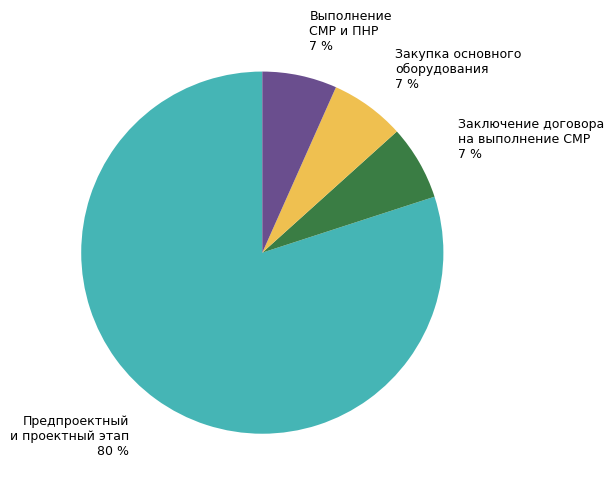

Is the sum of Закупка основного оборудования and Предпроектный и проектный этап greater than half?

Yes